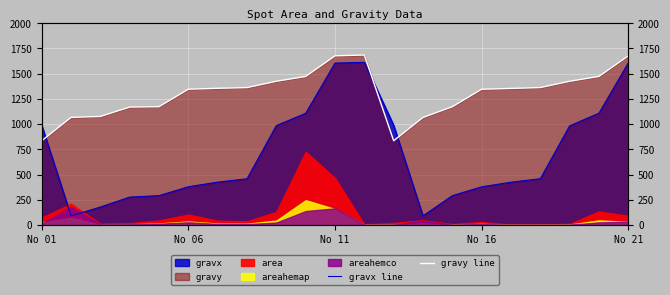

Which has a higher value, 13 or 20?

20